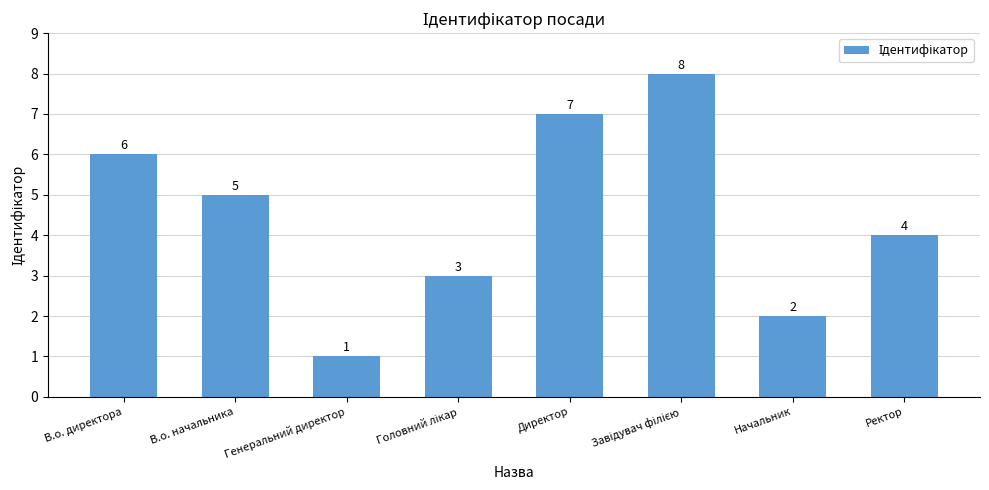

What is the change in value from Директор to Ректор?

-3